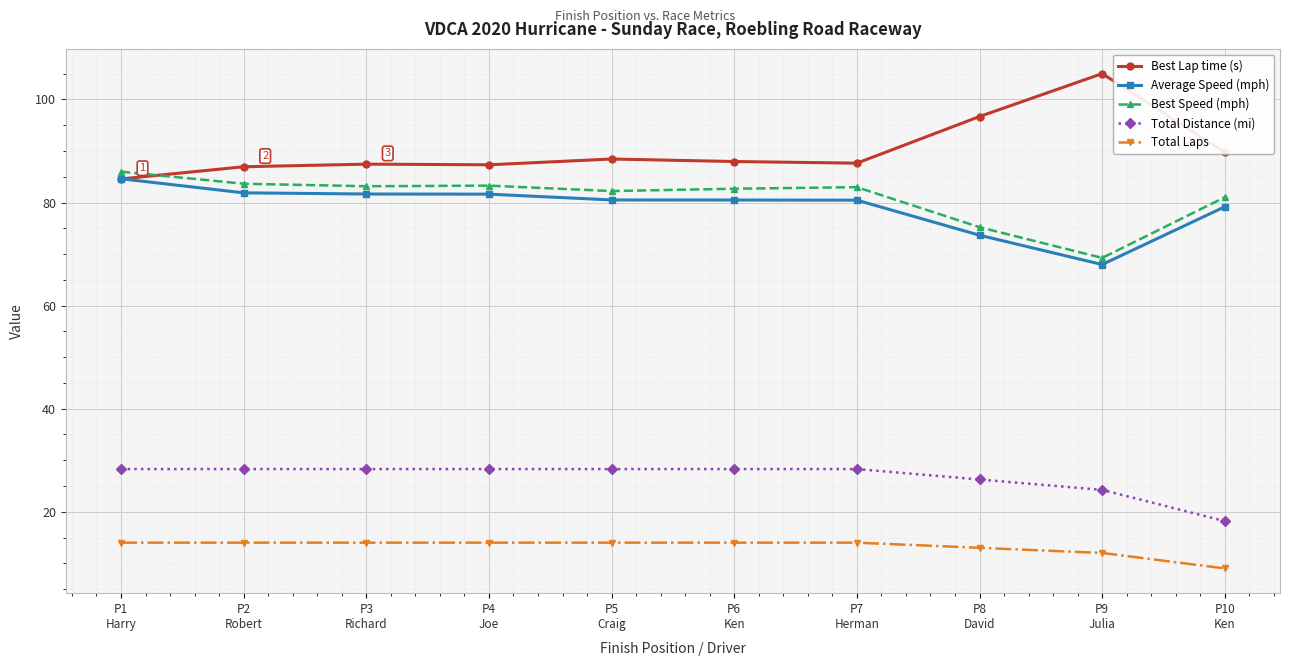

What is the difference between the highest and lowest values at P1
Harry?

72.0